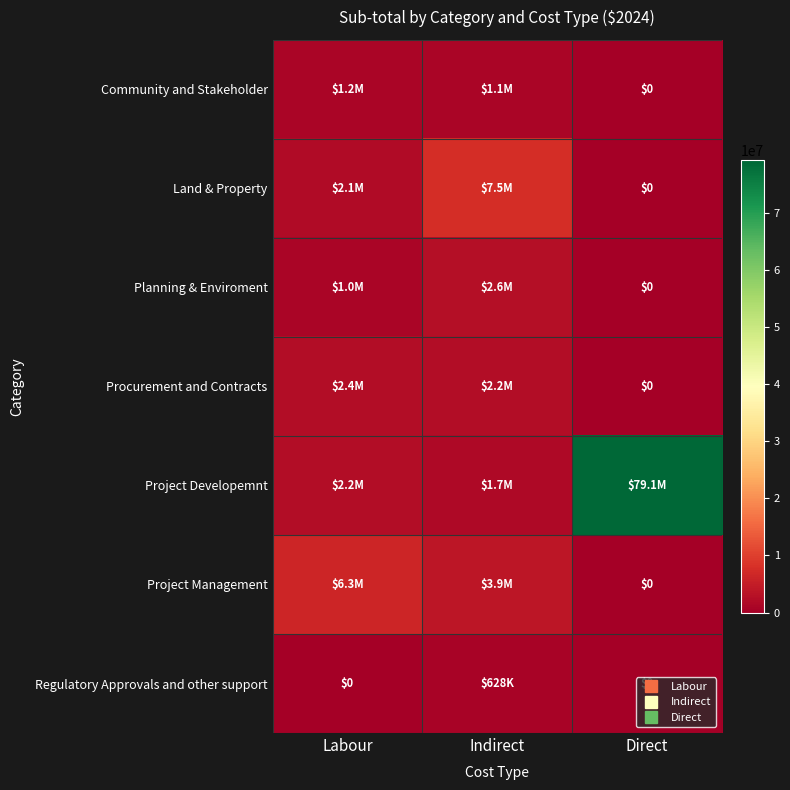

At which category does the chart reach its peak across all series?

Direct